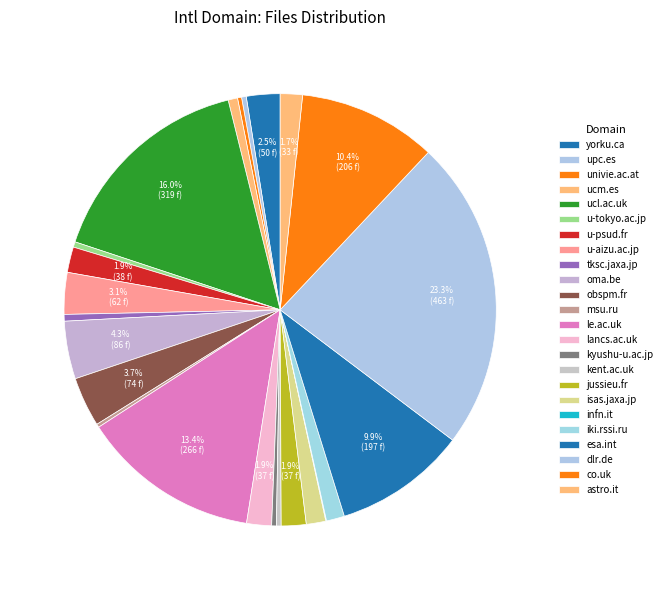

Which has a higher value, co.uk or univie.ac.at?

co.uk